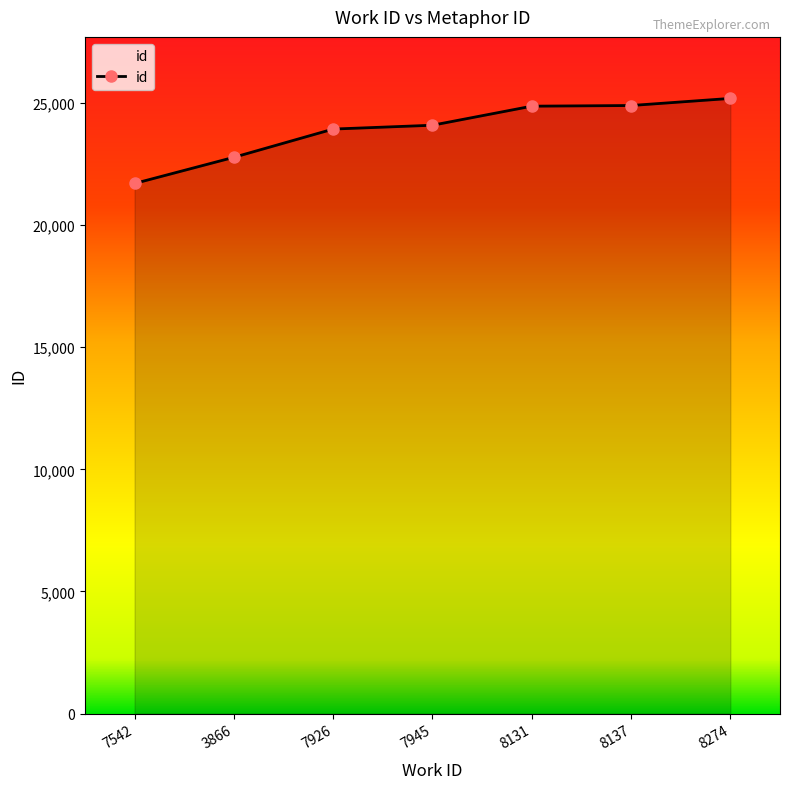

The value at 8274 is 25184. True or false?

True